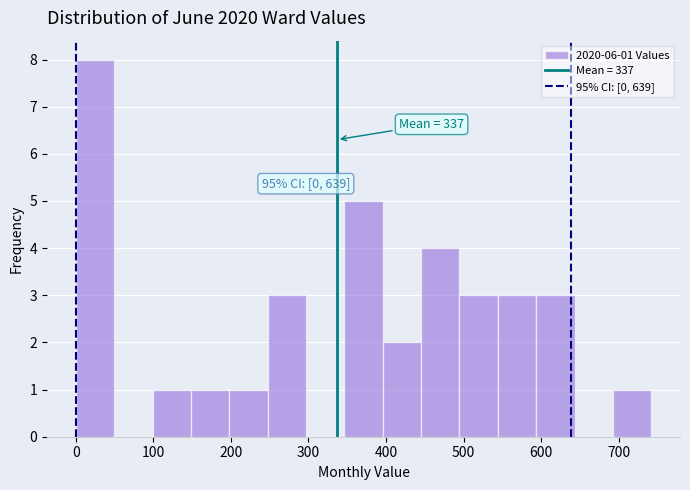

Which range on the x-axis has the tallest bar?

0 to 50